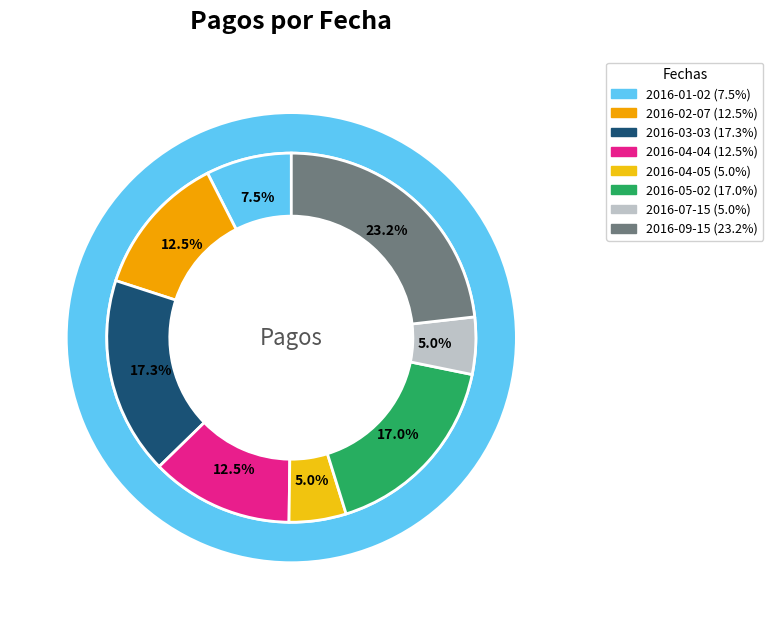

To the nearest percent, what is the average slice percentage?

12%